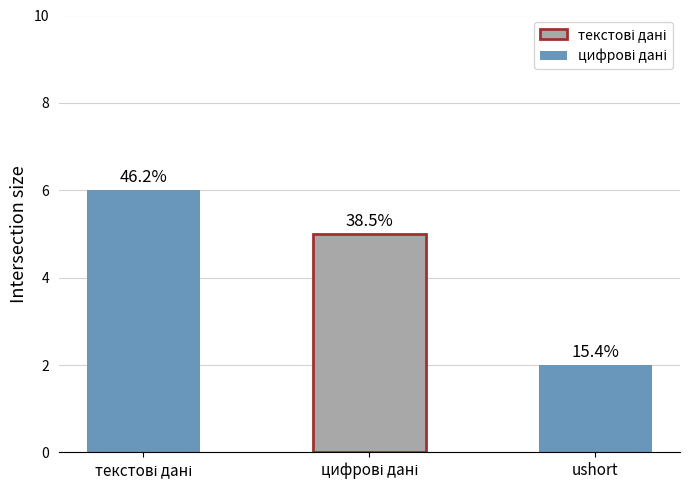

Are the bars horizontal?

No